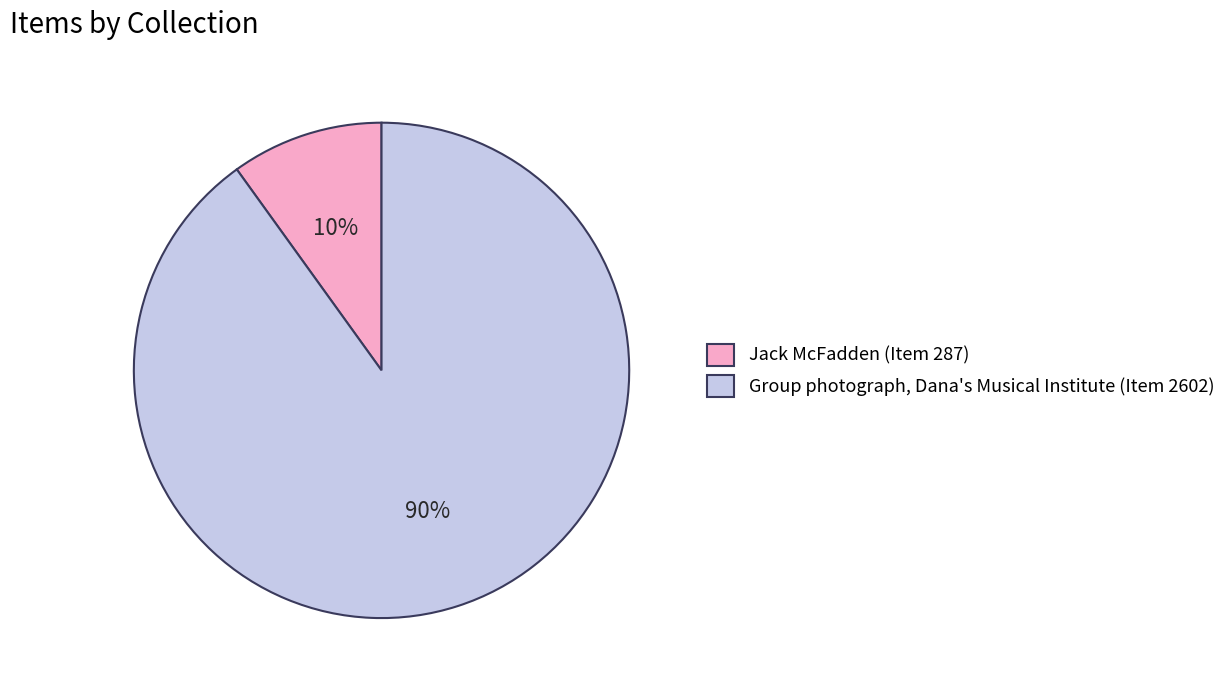

Between Group photograph, Dana's Musical Institute (Item 2602) and Jack McFadden (Item 287), which is larger?

Group photograph, Dana's Musical Institute (Item 2602)